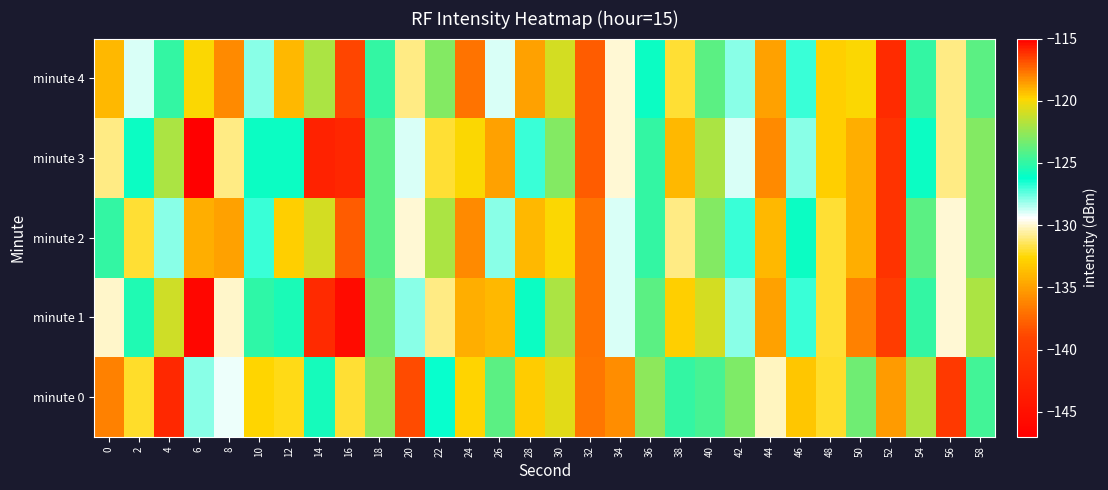

Rank the series by their maximum value, from highest to lowest.

minute 1, minute 3, minute 2, minute 0, minute 4